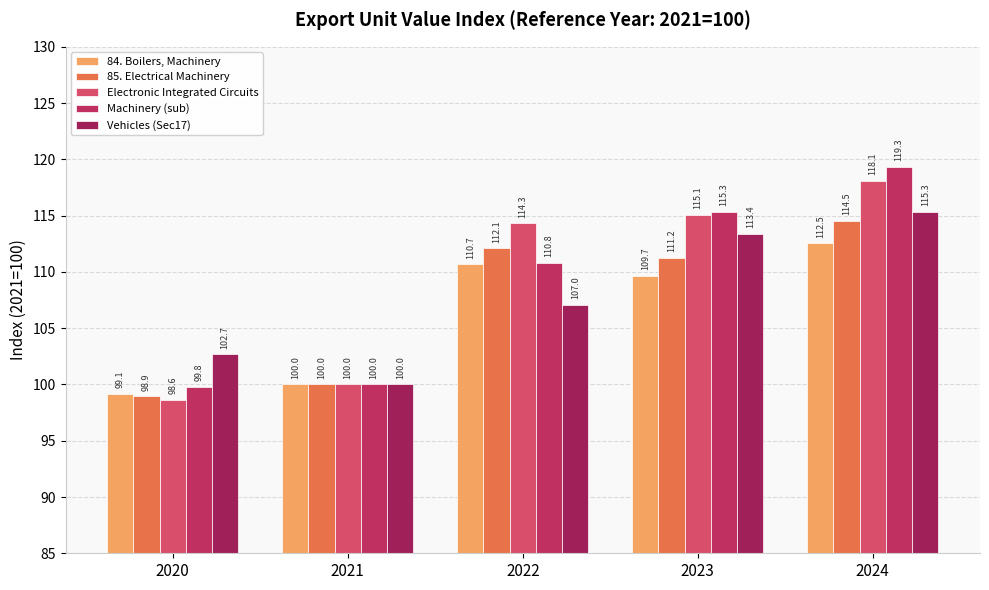

At which label is Machinery (sub) closest to 109?

2022